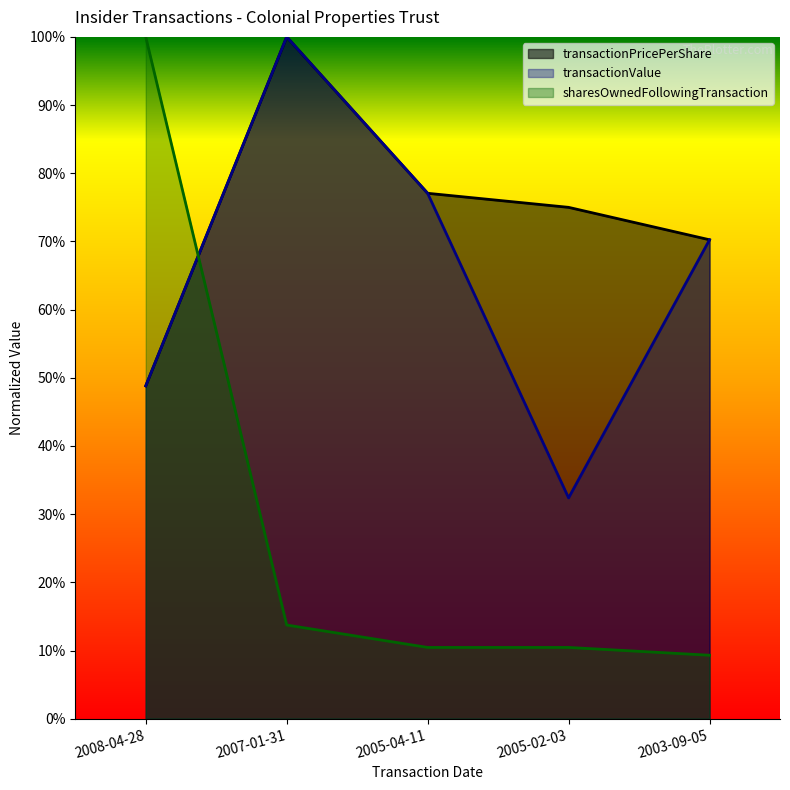

Is it true that transactionPricePerShare equals 0.5 at 2008-04-28?

True